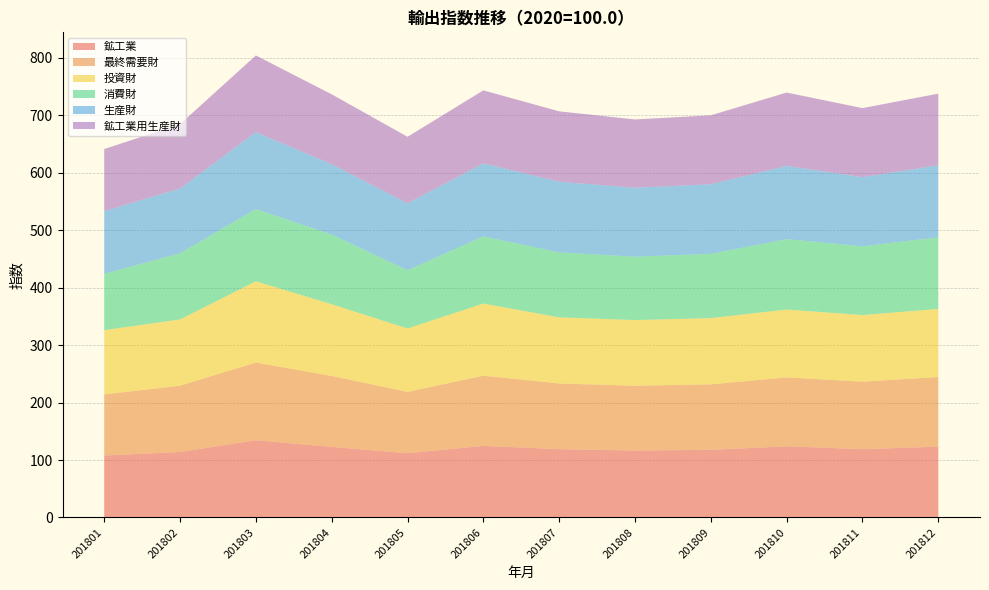

Reading left to right, extract all data points from this chart.

鉱工業: 201801=107.9	201802=114.0	201803=134.5	201804=122.9	201805=111.9	201806=124.7	201807=118.9	201808=116.6	201809=117.8	201810=123.9	201811=118.9	201812=123.4
最終需要財: 201801=106.3	201802=115.3	201803=135.2	201804=123.4	201805=106.7	201806=122.1	201807=114.3	201808=112.7	201809=113.9	201810=119.9	201811=117.5	201812=121.0
投資財: 201801=111.9	201802=115.4	201803=141.5	201804=124.9	201805=110.4	201806=125.6	201807=115.1	201808=114.3	201809=115.3	201810=118.2	201811=115.9	201812=118.6
消費財: 201801=97.9	201802=115.1	201803=125.6	201804=121.2	201805=101.3	201806=116.8	201807=113.0	201808=110.3	201809=111.9	201810=122.4	201811=119.8	201812=124.5
生産財: 201801=109.2	201802=112.8	201803=133.9	201804=122.5	201805=116.5	201806=127.1	201807=123.1	201808=120.0	201809=121.2	201810=127.6	201811=120.3	201812=125.6
鉱工業用生産財: 201801=108.1	201802=112.0	201803=133.5	201804=121.6	201805=115.8	201806=127.1	201807=122.5	201808=118.9	201809=119.9	201810=127.6	201811=120.1	201812=124.6